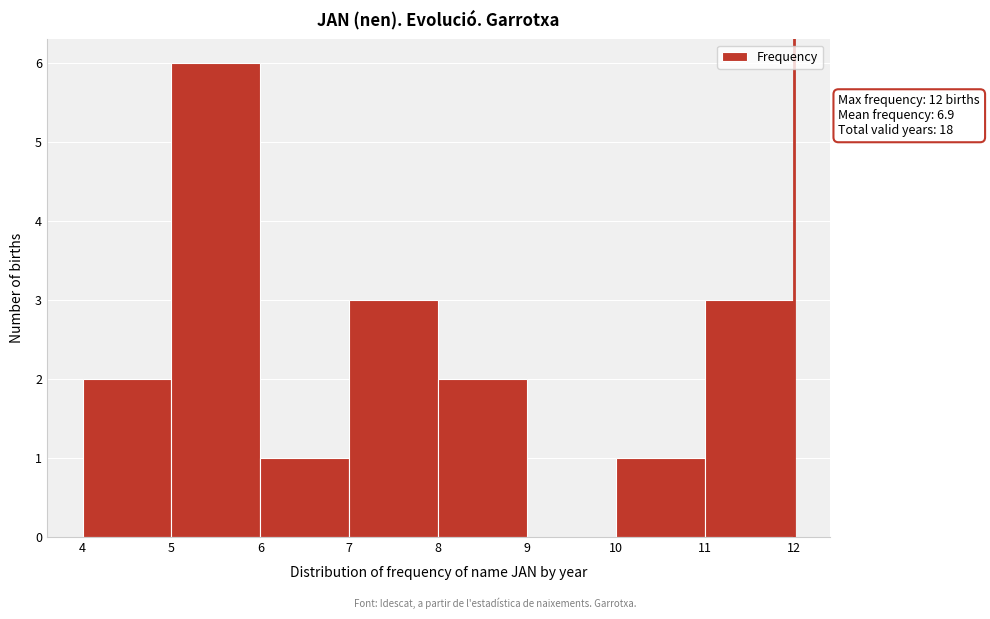

Over which range of the x-axis is the bar tallest?

5 to 6